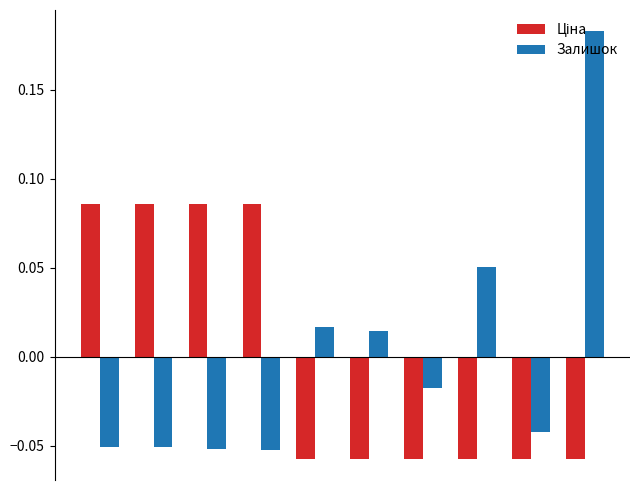

Which series has the widest spread of values?

Залишок